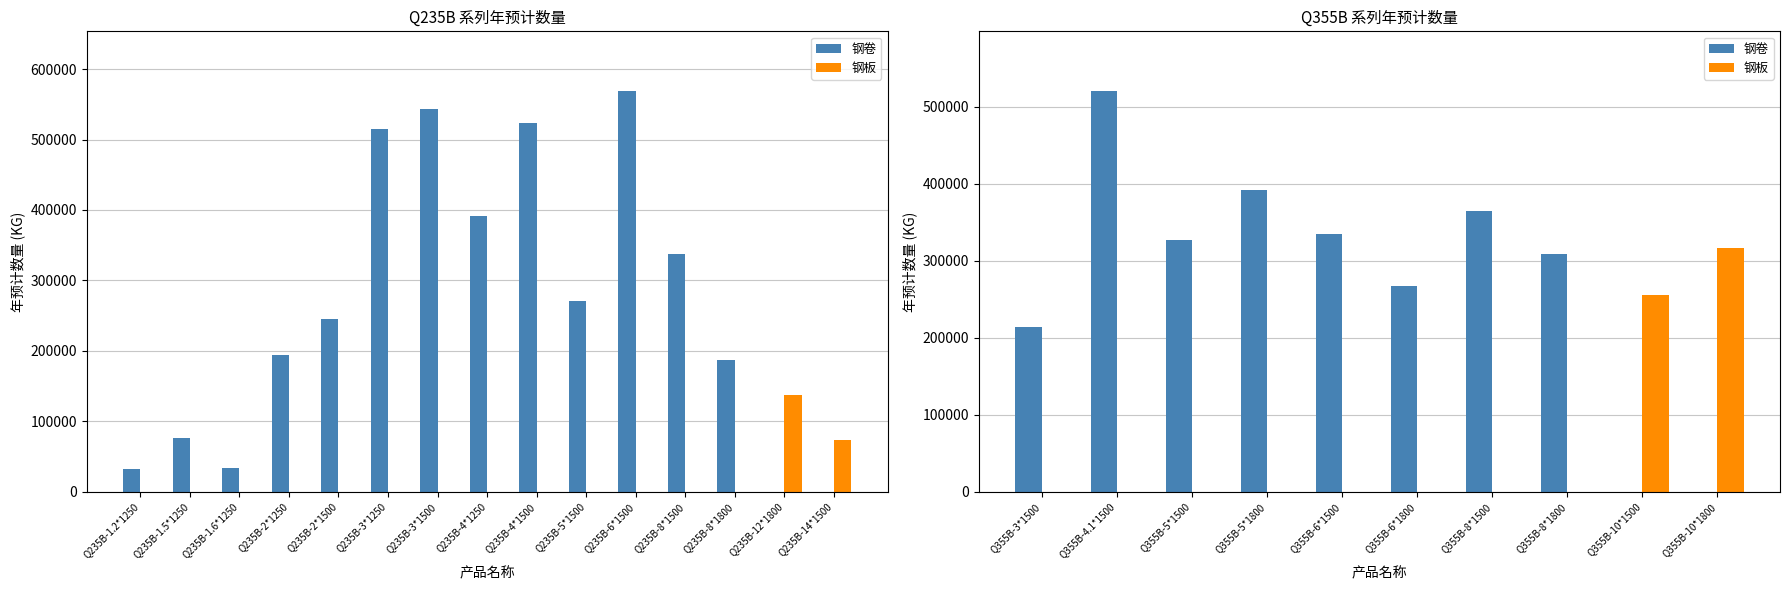

Reading right to left, what are all the values shown in this chart?

钢卷: 0.0	0.0	308595.0	365025.0	267465.0	334425.0	391741.5	327720.0	520275.0	214401.0
钢板: 316485.0	255735.0	0.0	0.0	0.0	0.0	0.0	0.0	0.0	0.0